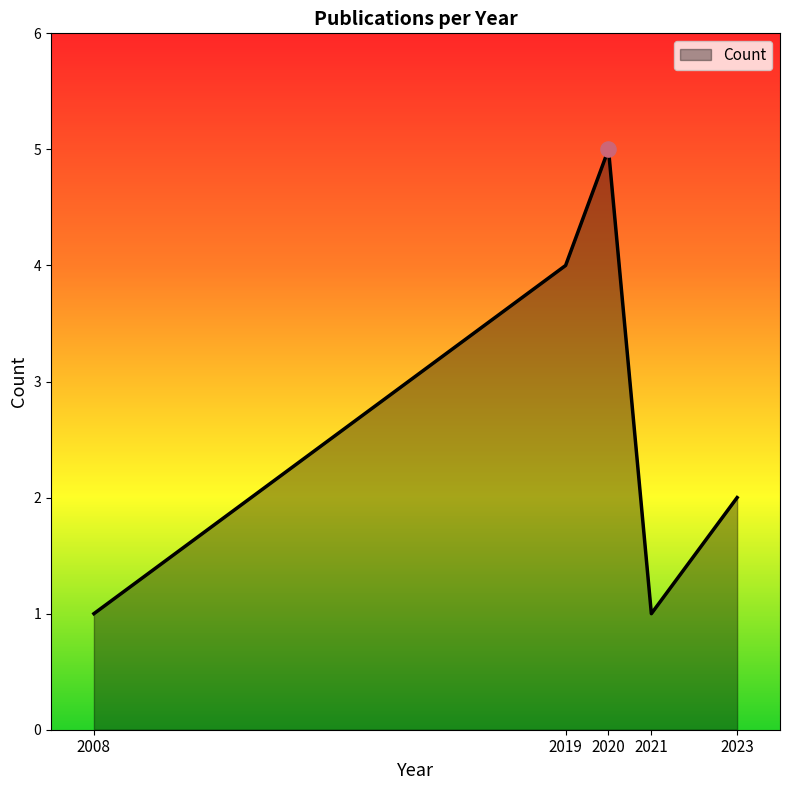

Which has a higher value, 2020 or 2008?

2020